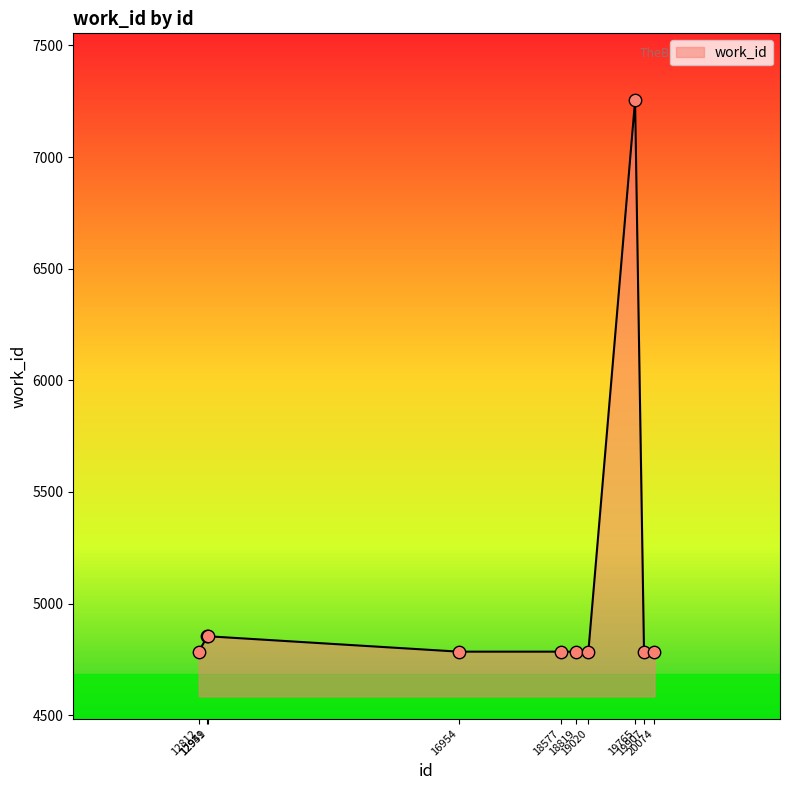

Between 12812 and 12949, which is larger?

12949